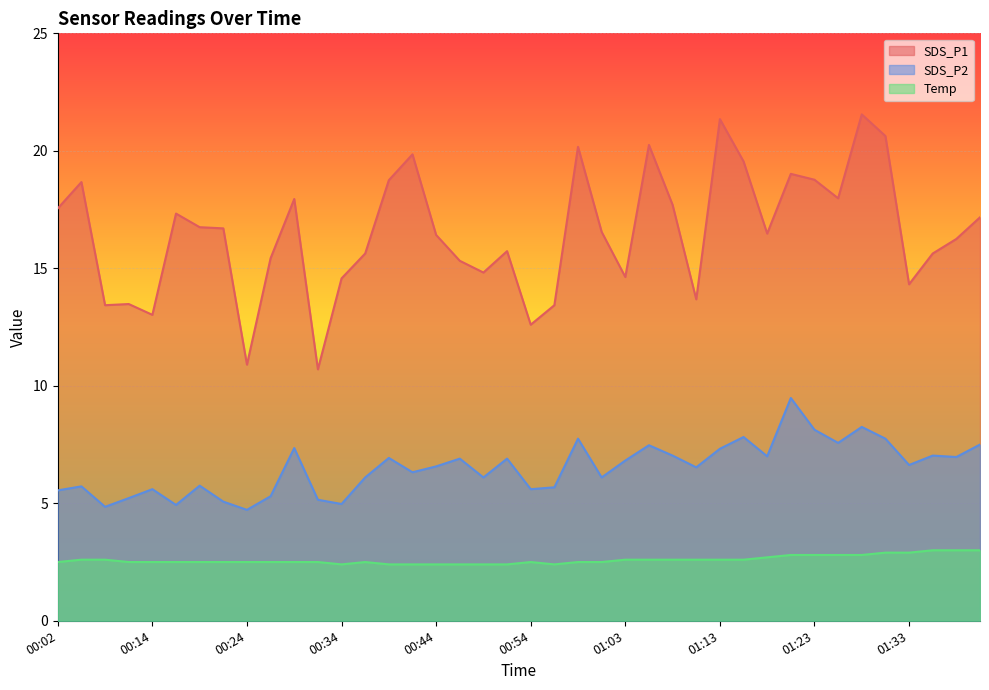

What is the label of the 33rd point from the right?

00:22